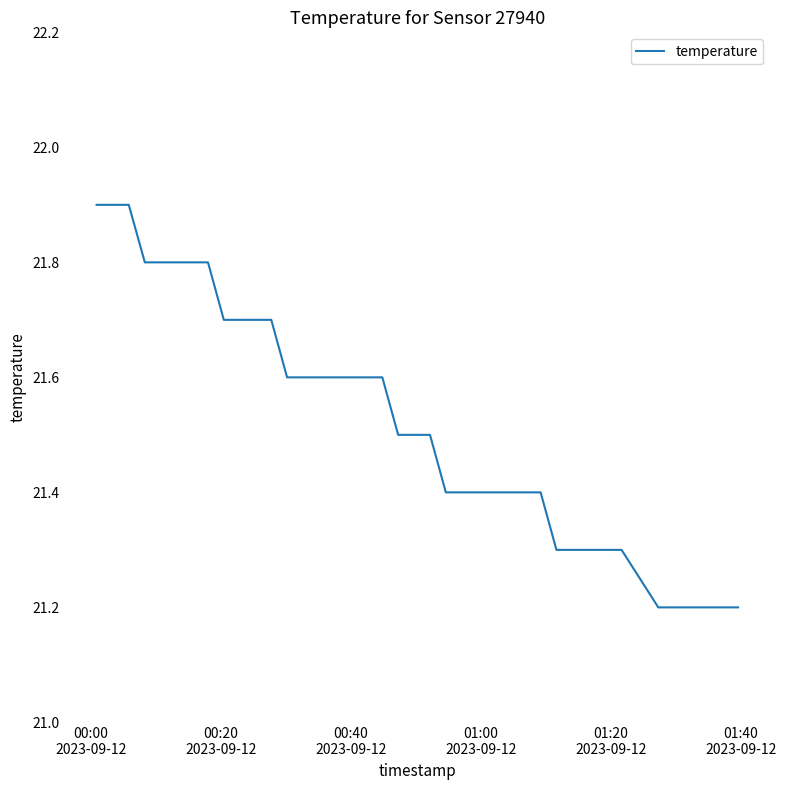

What is the smallest value displayed?

21.2